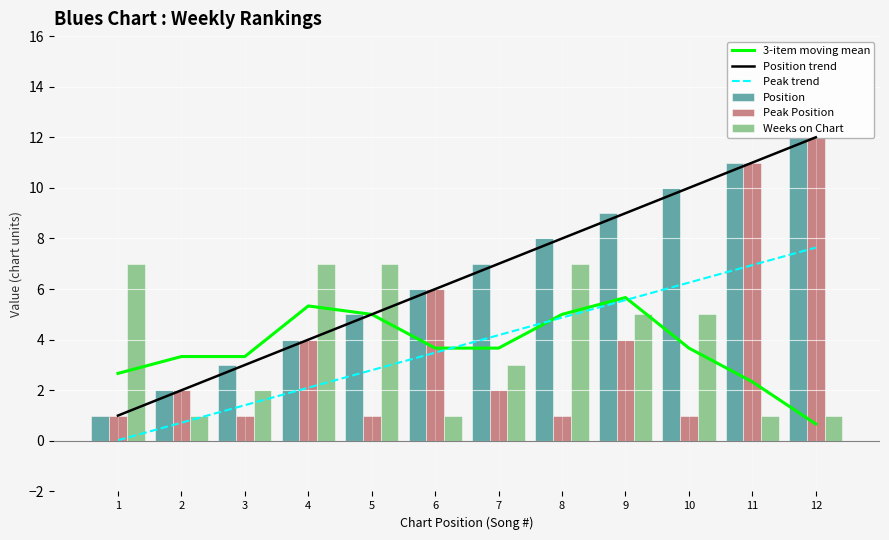

Reading right to left, extract all data points from this chart.

3-item moving mean: 12=0.7	11=2.3	10=3.7	9=5.7	8=5.0	7=3.7	6=3.7	5=5.0	4=5.3	3=3.3	2=3.3	1=2.7
Position trend: 12=12.0	11=11.0	10=10.0	9=9.0	8=8.0	7=7.0	6=6.0	5=5.0	4=4.0	3=3.0	2=2.0	1=1.0
Peak trend: 12=7.6	11=6.9	10=6.3	9=5.6	8=4.9	7=4.2	6=3.5	5=2.8	4=2.1	3=1.4	2=0.7	1=0.0
Position: 12=12.0	11=11.0	10=10.0	9=9.0	8=8.0	7=7.0	6=6.0	5=5.0	4=4.0	3=3.0	2=2.0	1=1.0
Peak Position: 12=12.0	11=11.0	10=1.0	9=4.0	8=1.0	7=2.0	6=6.0	5=1.0	4=4.0	3=1.0	2=2.0	1=1.0
Weeks on Chart: 12=1.0	11=1.0	10=5.0	9=5.0	8=7.0	7=3.0	6=1.0	5=7.0	4=7.0	3=2.0	2=1.0	1=7.0